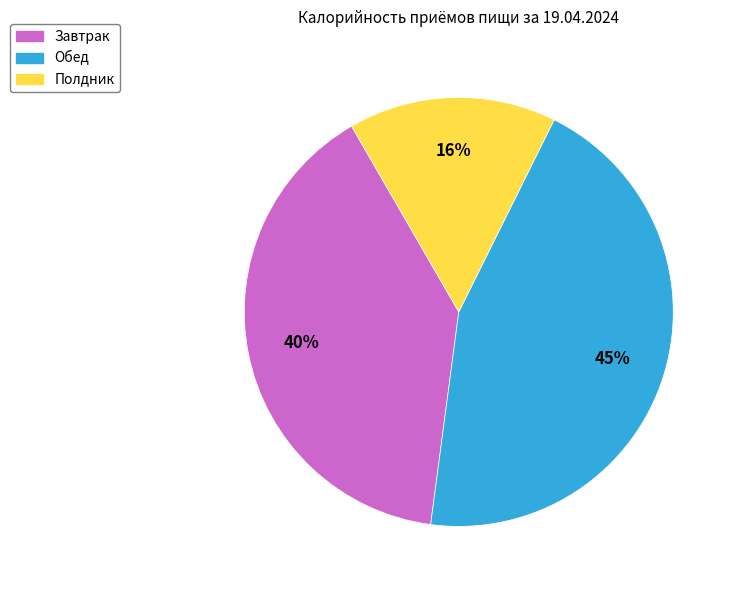

To the nearest percent, what is the combined percentage of Завтрак and Обед?

84%